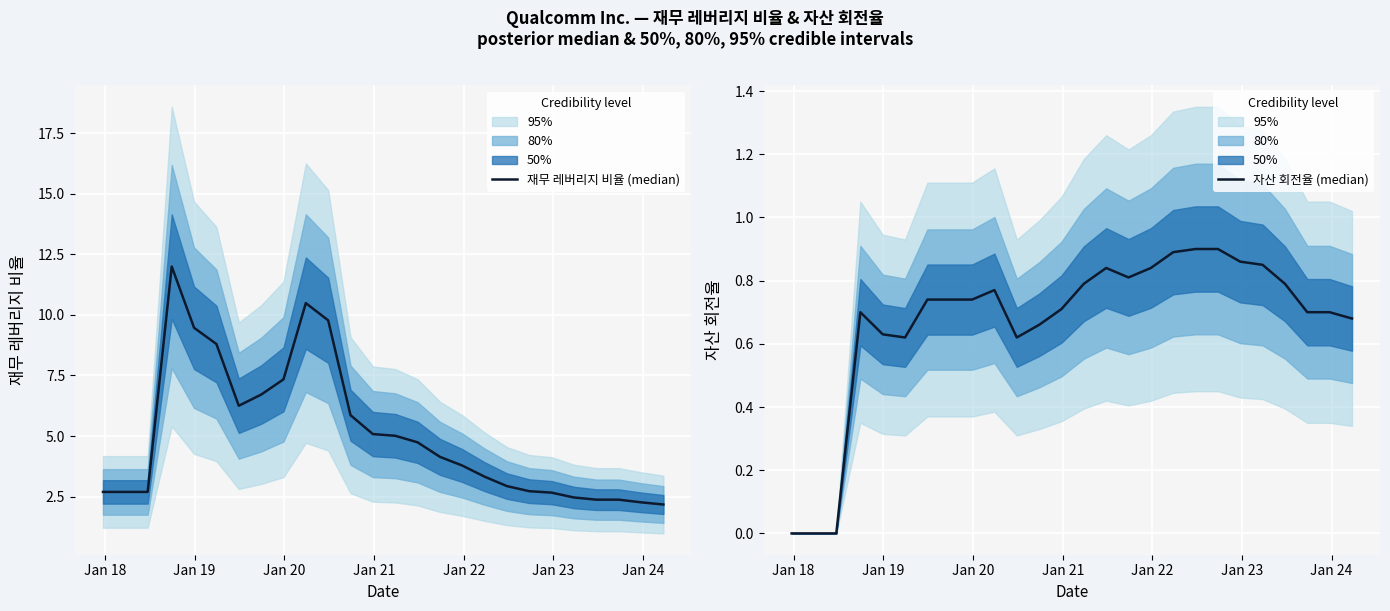

The 재무 레버리지 비율 (median) series shows 1.2 at Jan 18. True or false?

False